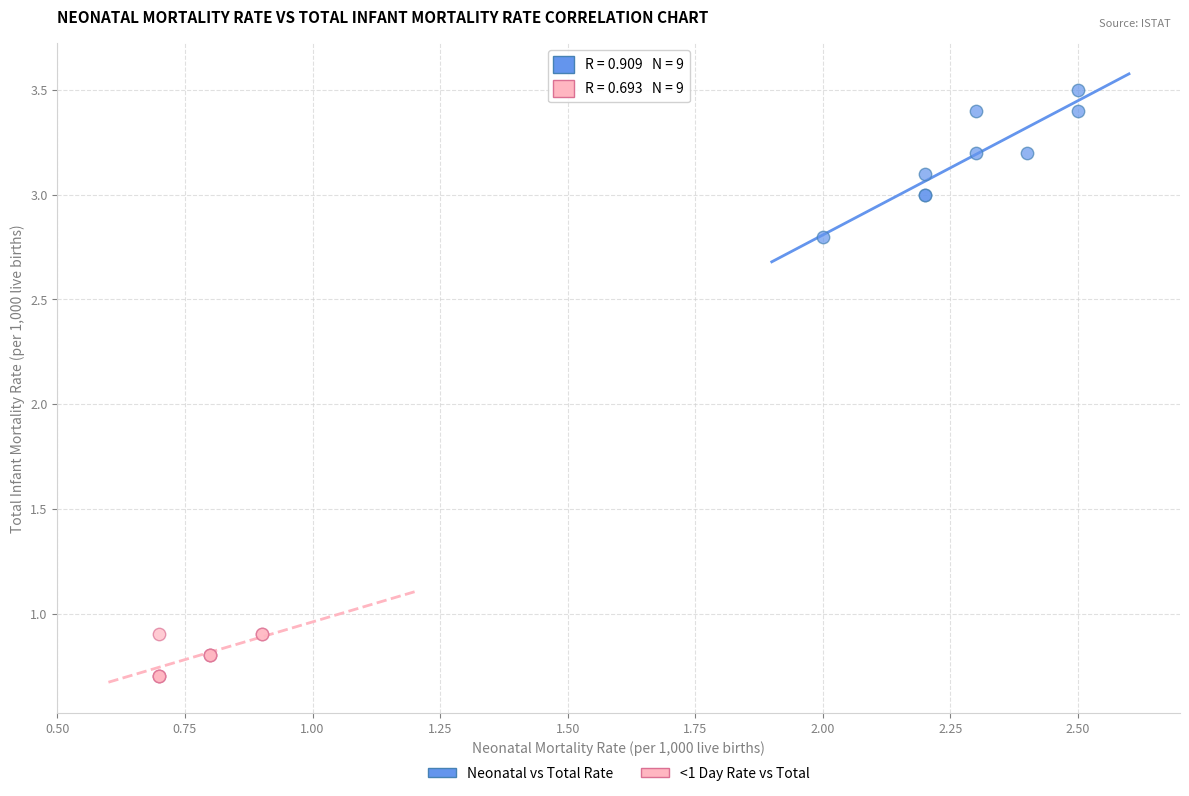

Which series reaches the maximum Y coordinate?

Neonatal vs Total Rate